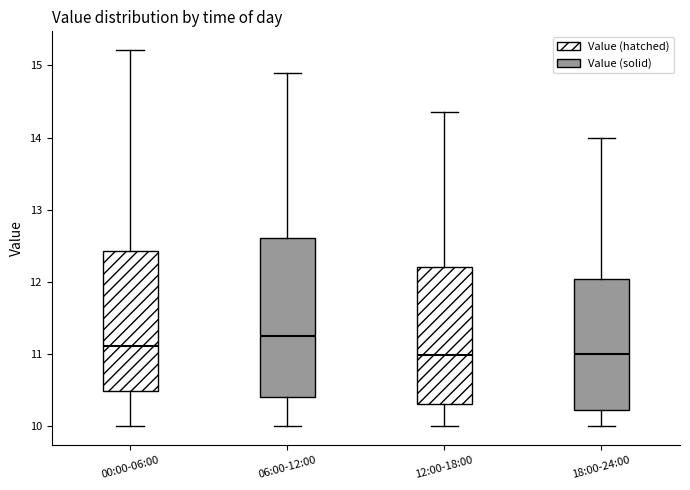

Reading left to right, read every box against the y-axis: the position of its median line, the range the box covers, and the ends of its whiskers. The values are not printed on the chart, so give them approximately, as read against the axis.

00:00-06:00: median 11.1, box 10.5 to 12.4, whiskers 10.0 to 15.2
06:00-12:00: median 11.3, box 10.4 to 12.6, whiskers 10.0 to 14.9
12:00-18:00: median 11.0, box 10.3 to 12.2, whiskers 10.0 to 14.4
18:00-24:00: median 11.0, box 10.2 to 12.0, whiskers 10.0 to 14.0